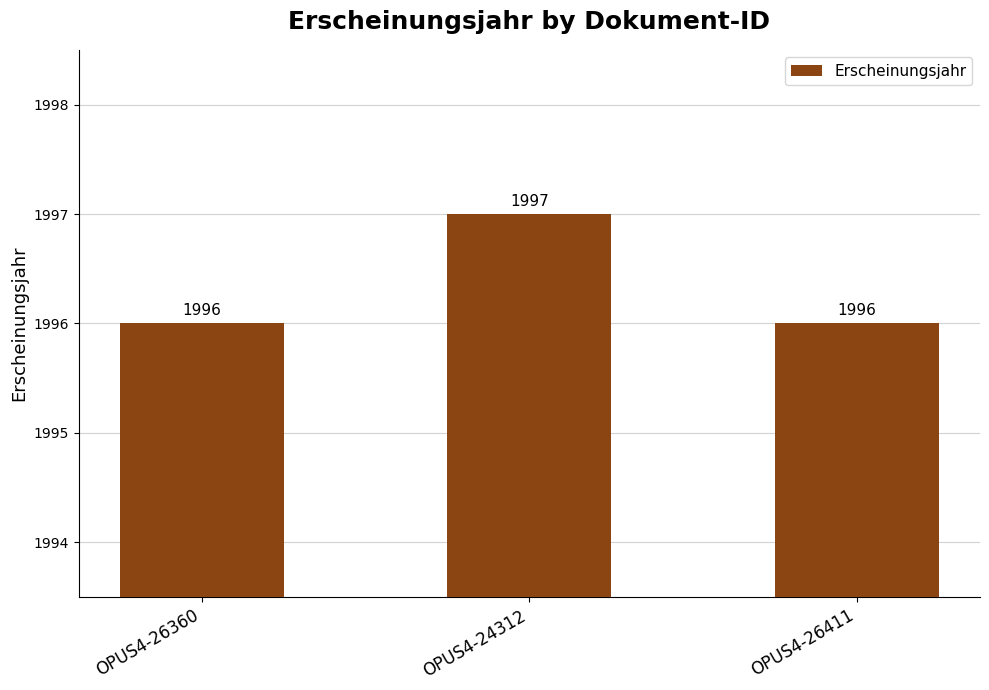

What is the label of the 3rd bar from the left?

OPUS4-26411